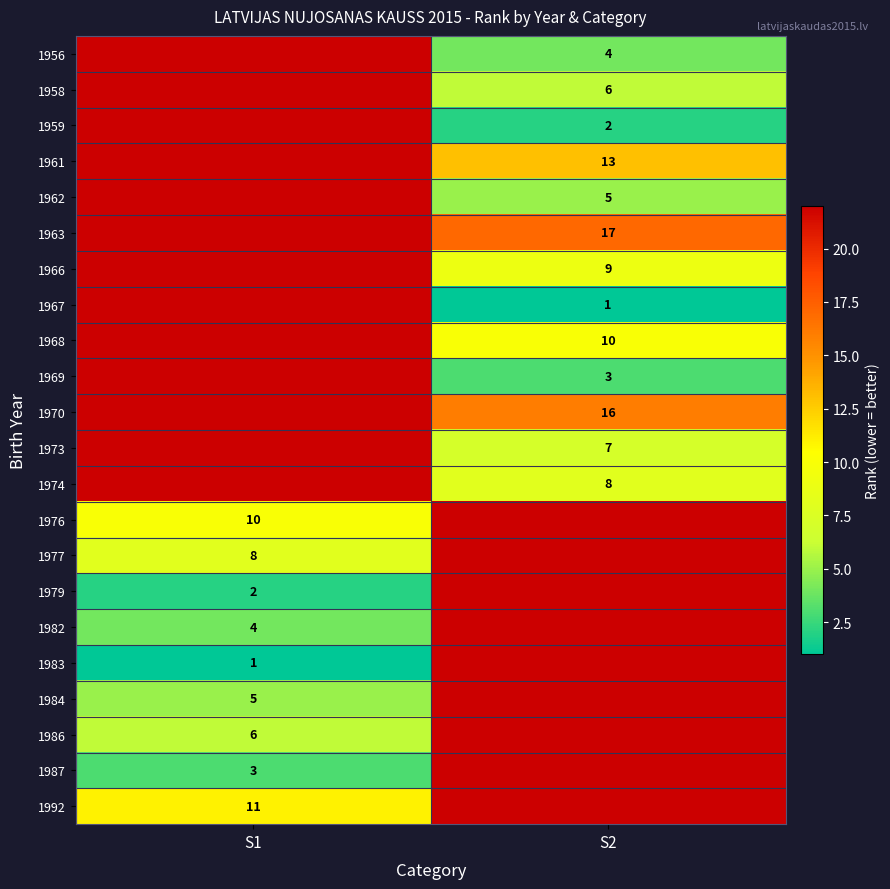

True or false: 1976 has a value of 13 at S1.

False